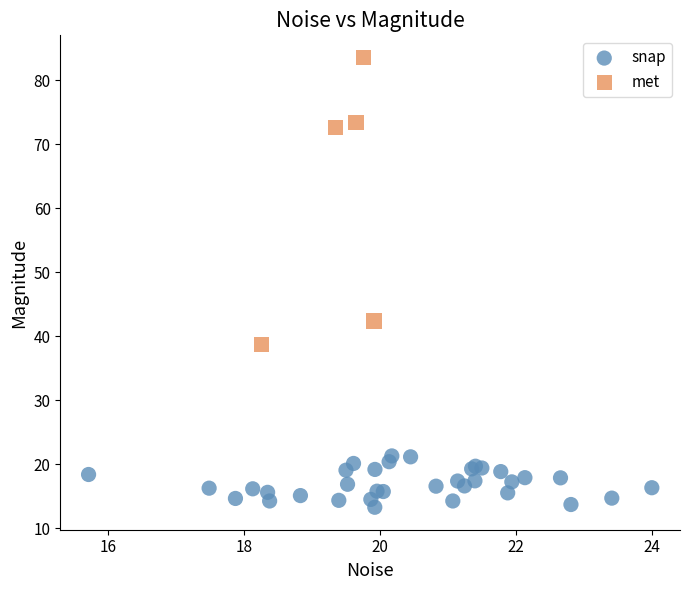

Which series has the widest spread of Y values?

met